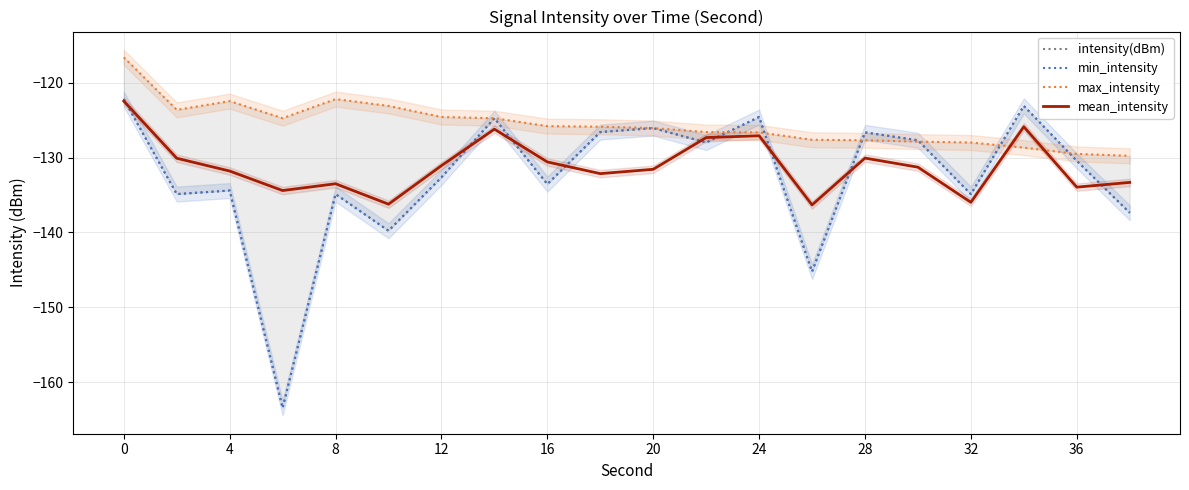

True or false: mean_intensity has a value of -130.1 at 28.

True